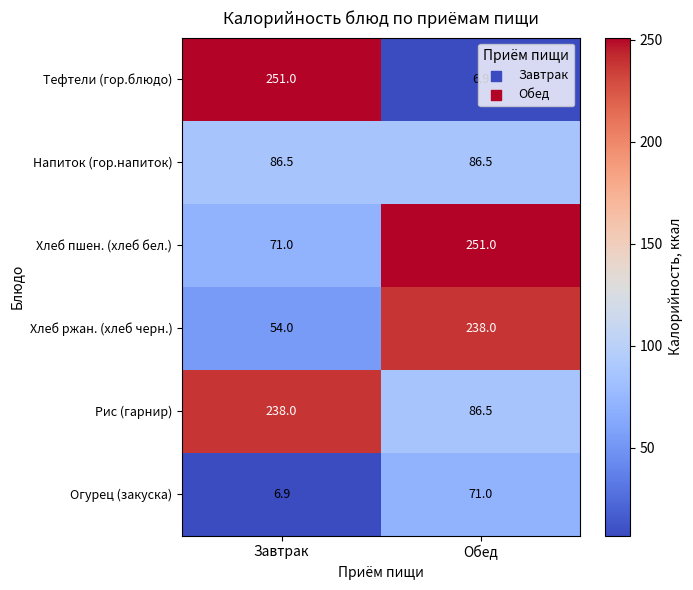

Count the number of data series in this chart.

6